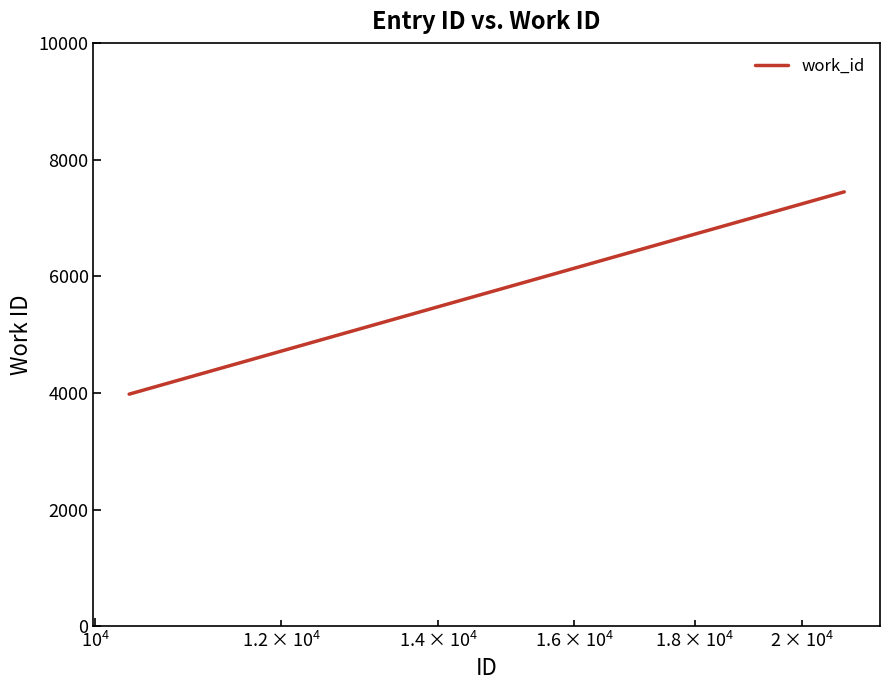

What is the minimum value shown in the chart?

3981